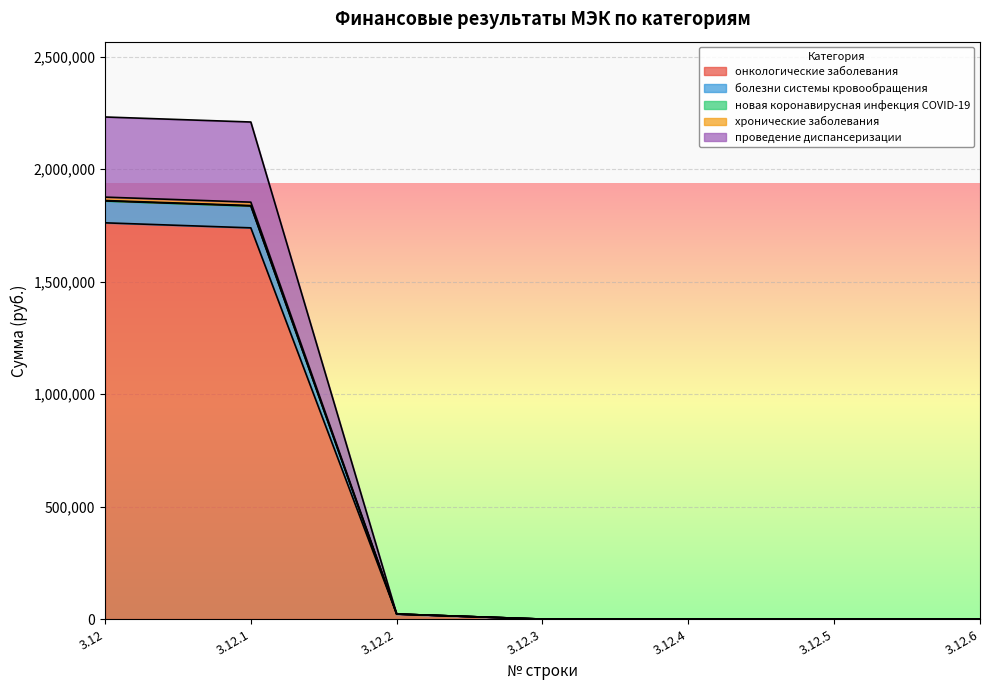

What is the approximate value of хронические заболевания at 3.12.2?

22354.2